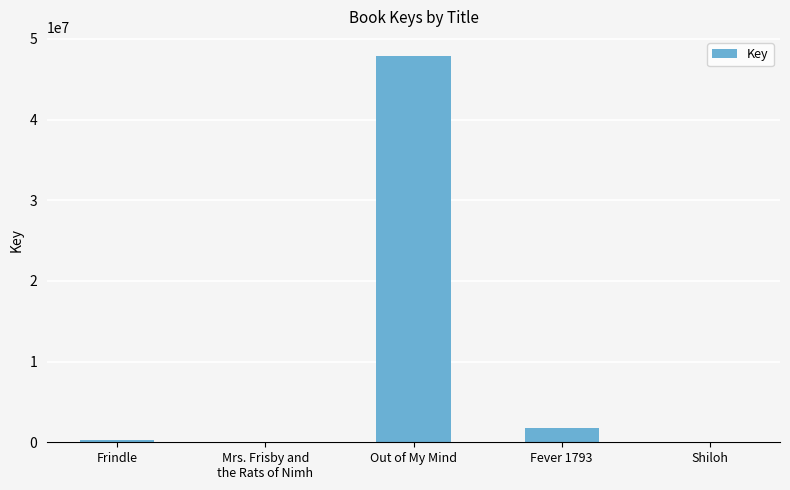

The chart shows a value of 14263178 at Out of My Mind. True or false?

False